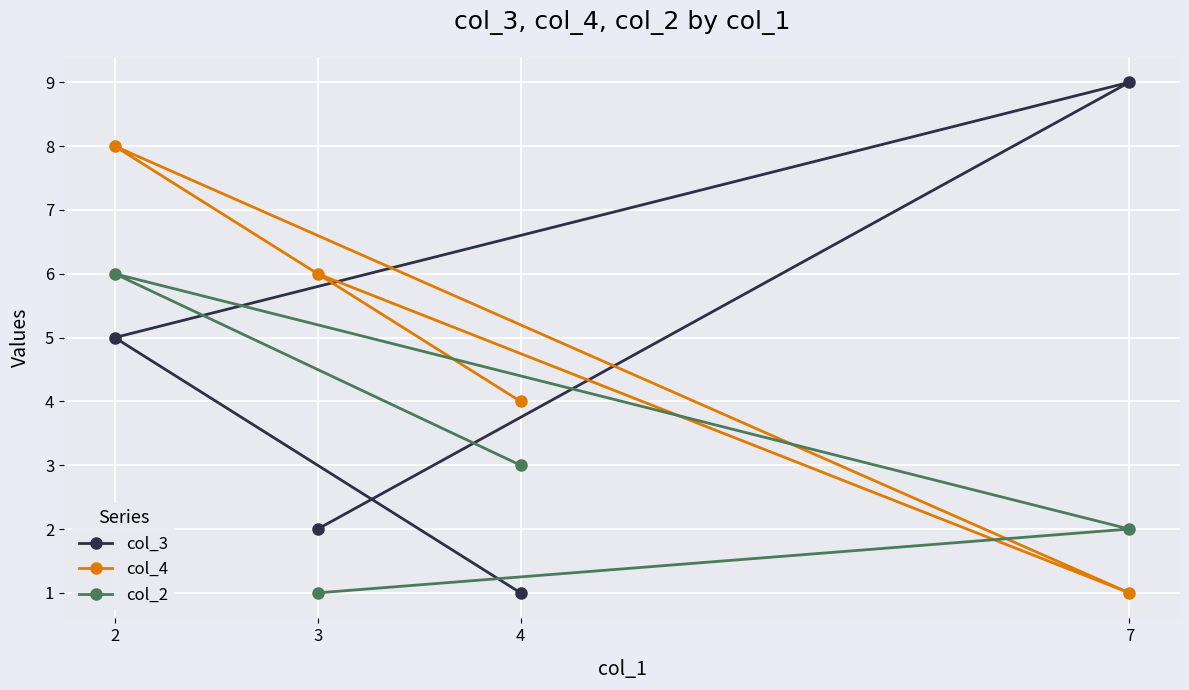

At which label does col_3 reach its peak?

7